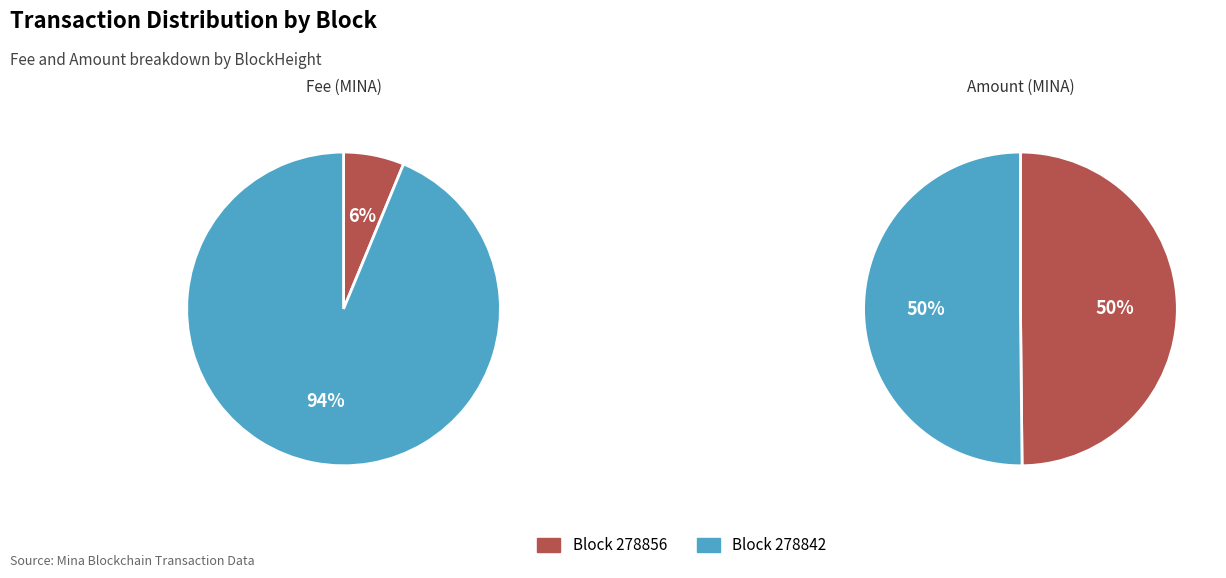

What is the total percentage of 278842 and 278856?

100.0%